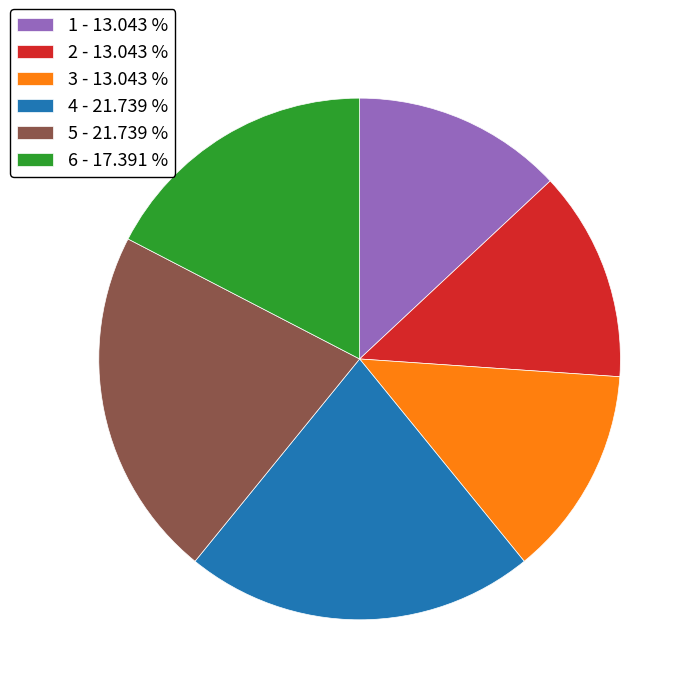

Is there a majority slice in this chart?

No